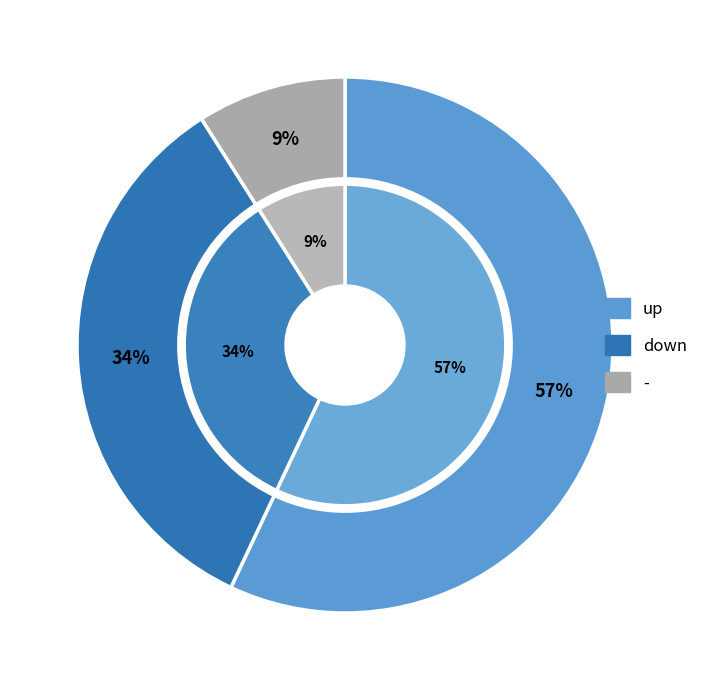

Which category has the smallest portion of the pie?

-